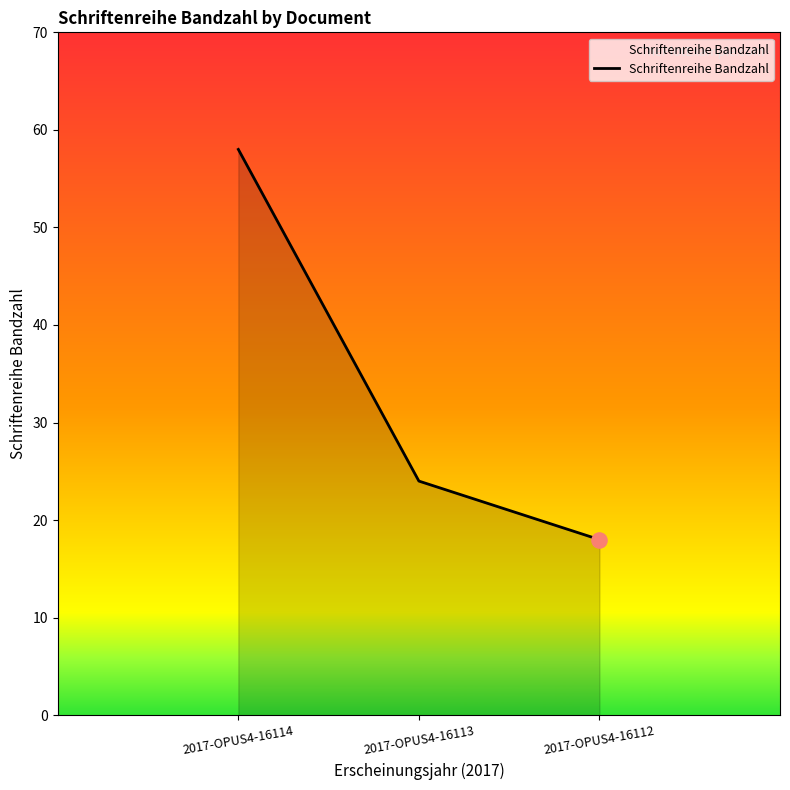

What is the change in value from 2017-OPUS4-16114 to 2017-OPUS4-16113?

-34